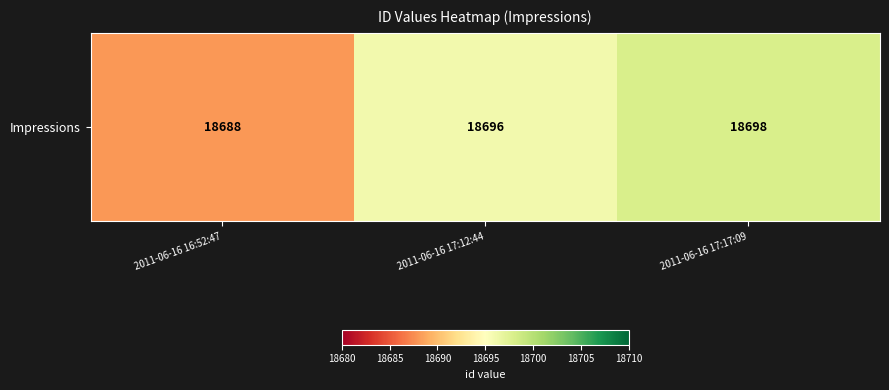

Reading right to left, transcribe all the data shown in this chart.

18698	18696	18688